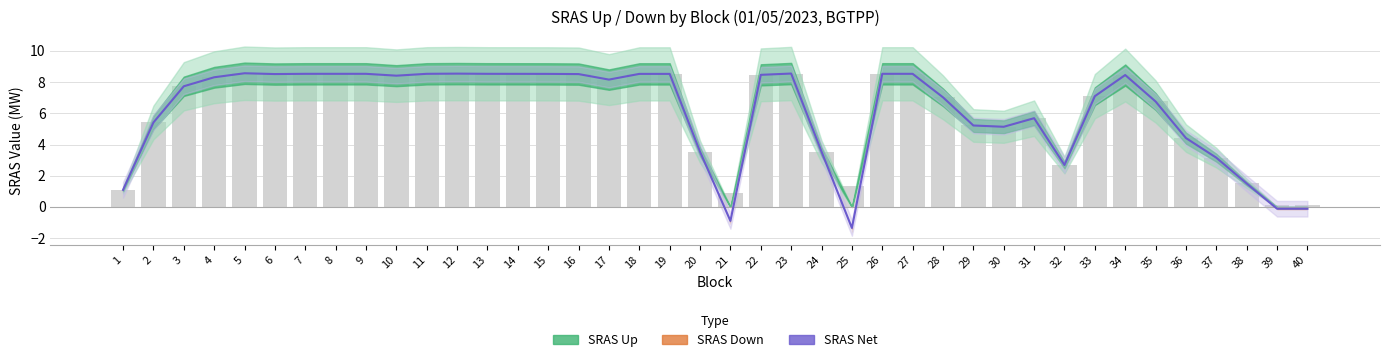

What is the approximate value at 10?

8.4